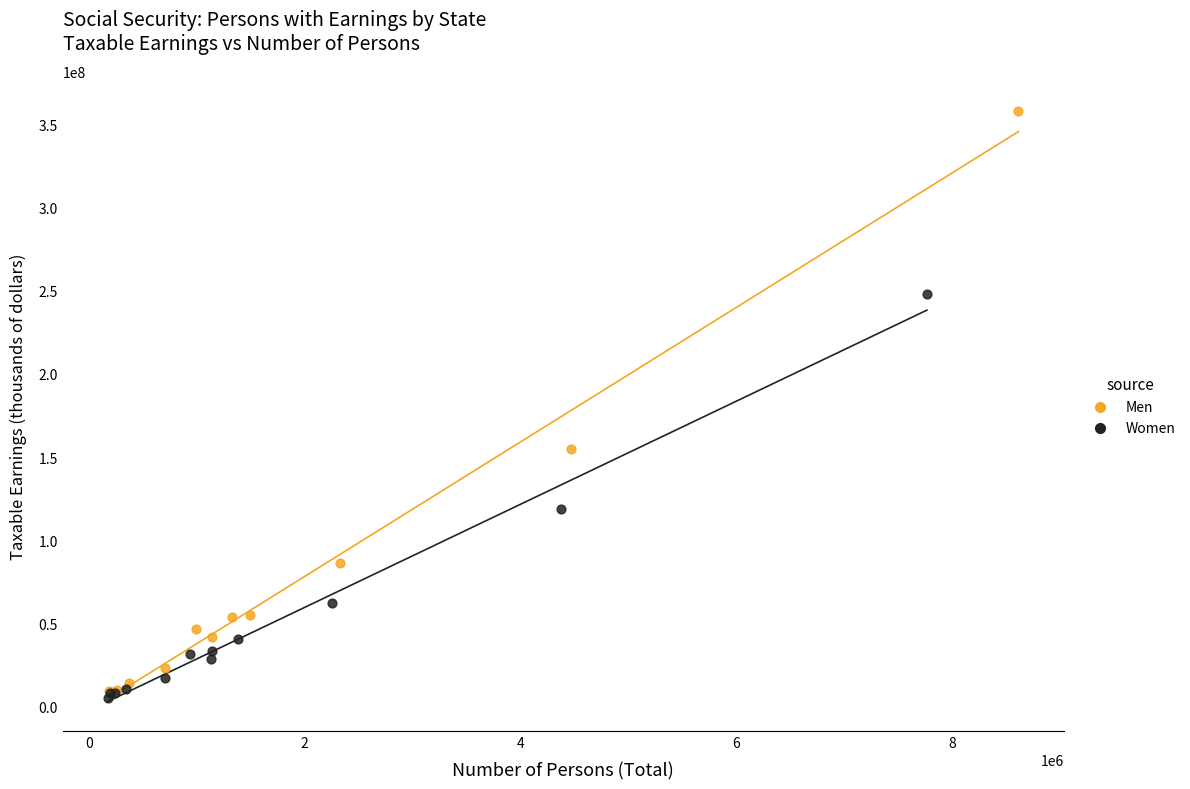

Which series reaches the minimum Y coordinate?

Women